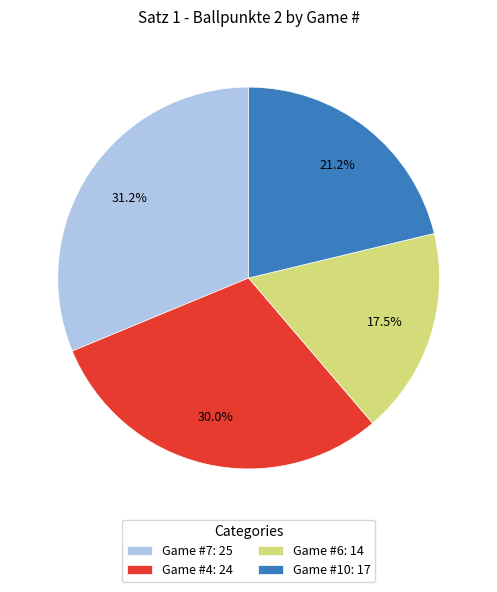

Approximately how many times larger is the value at Game #4: 24 compared to Game #10: 17?

1.4